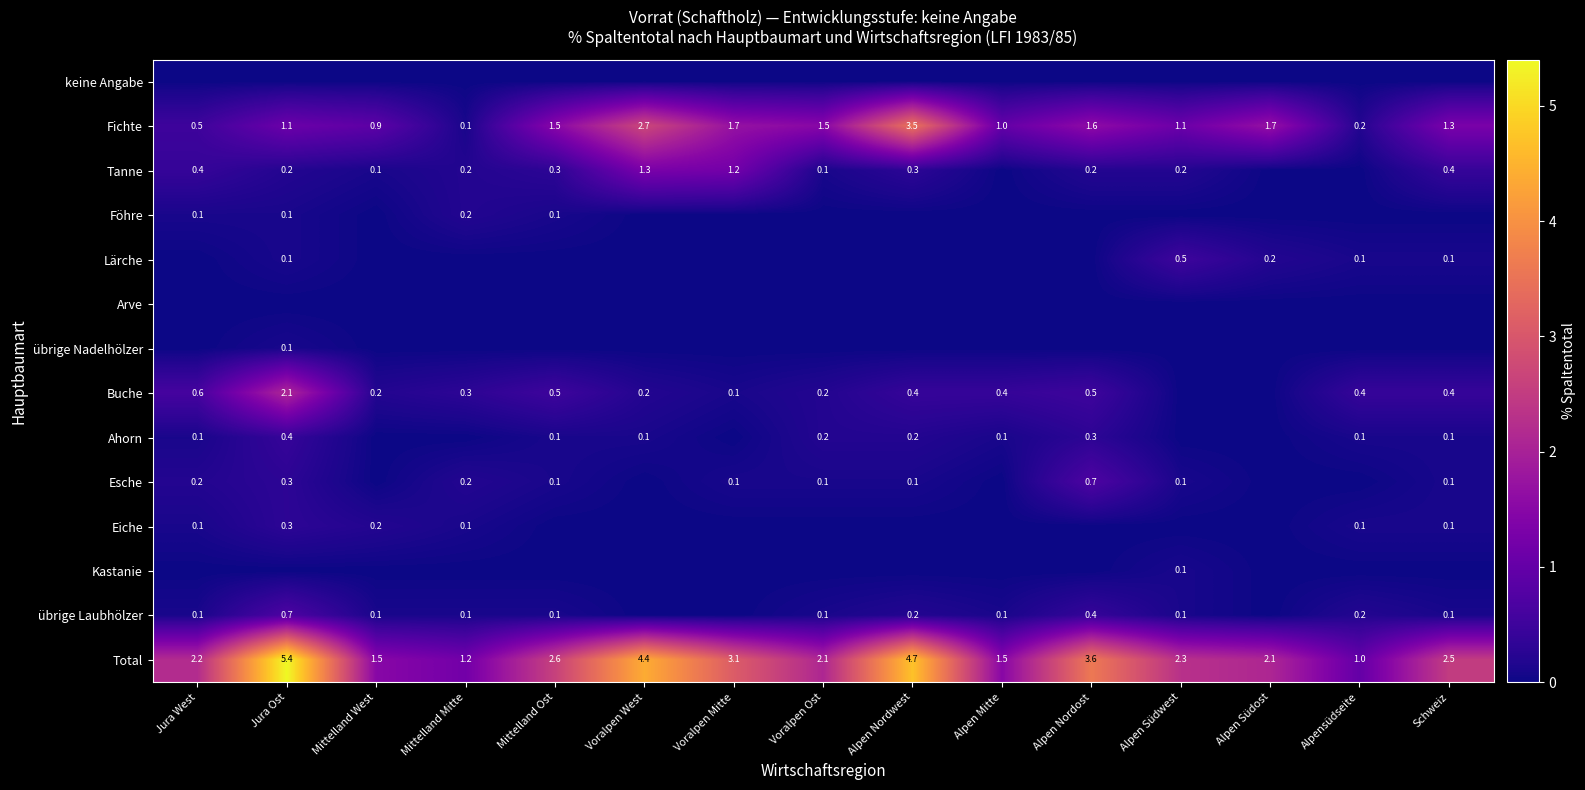

At which category is the sum across all series the highest?

Jura Ost